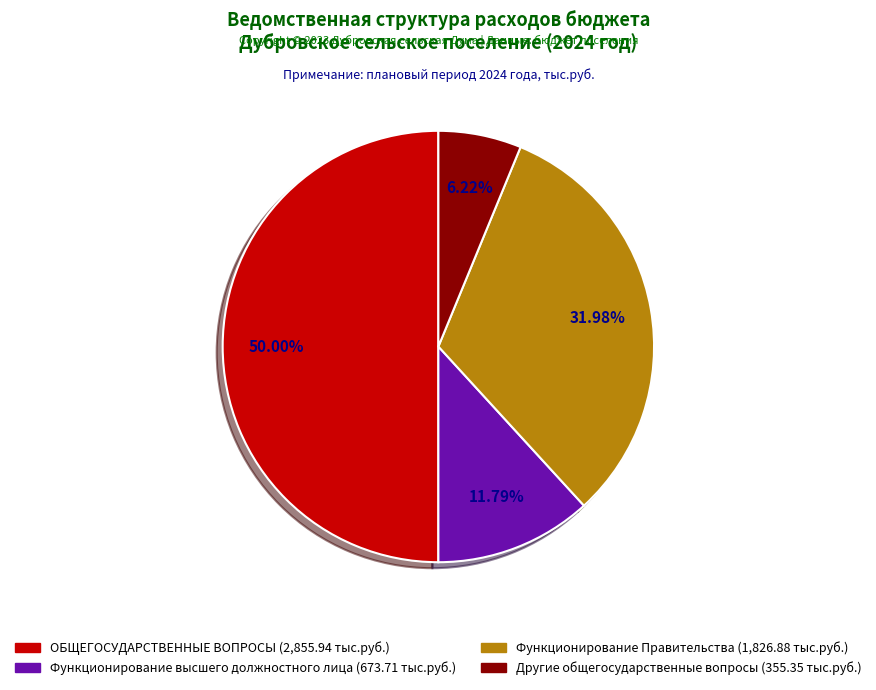

True or false: ОБЩЕГОСУДАРСТВЕННЫЕ ВОПРОСЫ accounts for 56% of the total.

False